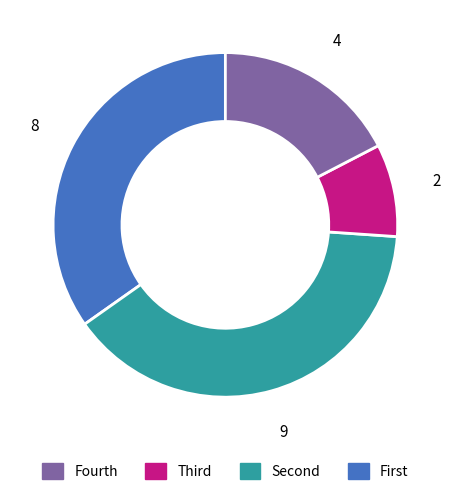

Is there a majority slice in this chart?

No